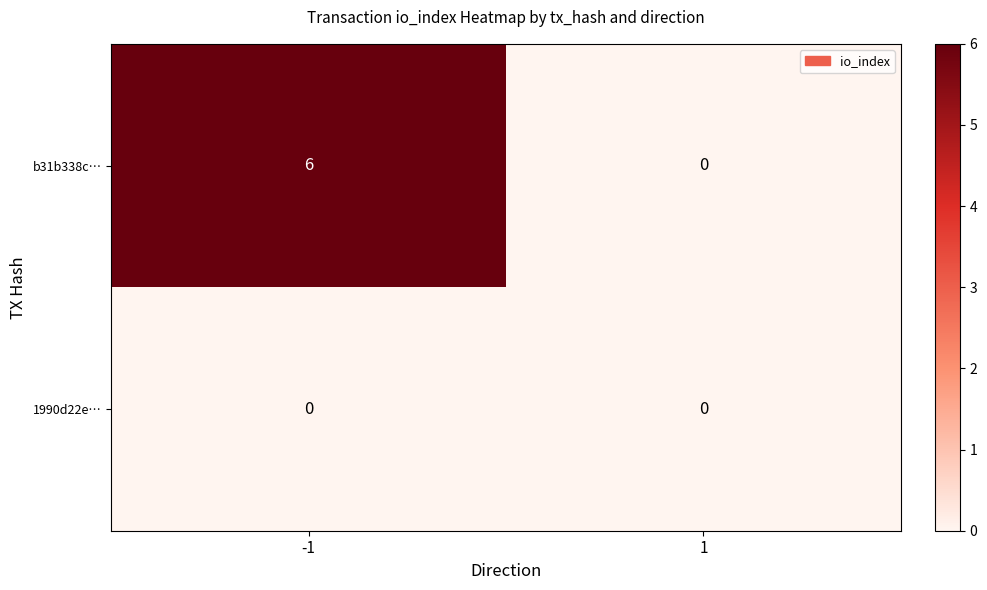

List the series in order of their peak value, highest first.

b31b338c…, 1990d22e…